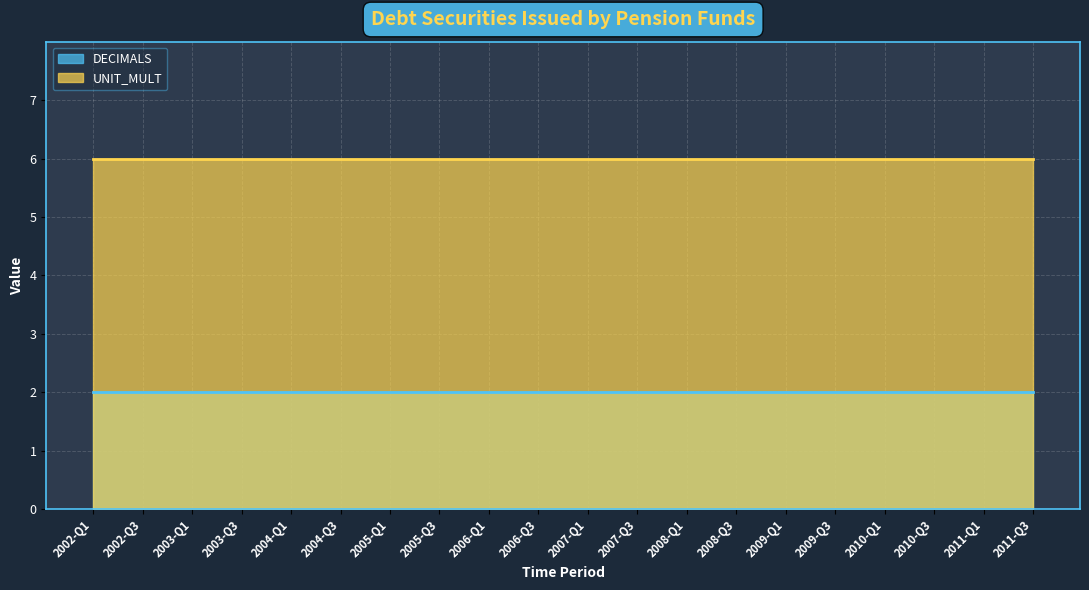

Which series has the largest range (max minus min)?

DECIMALS